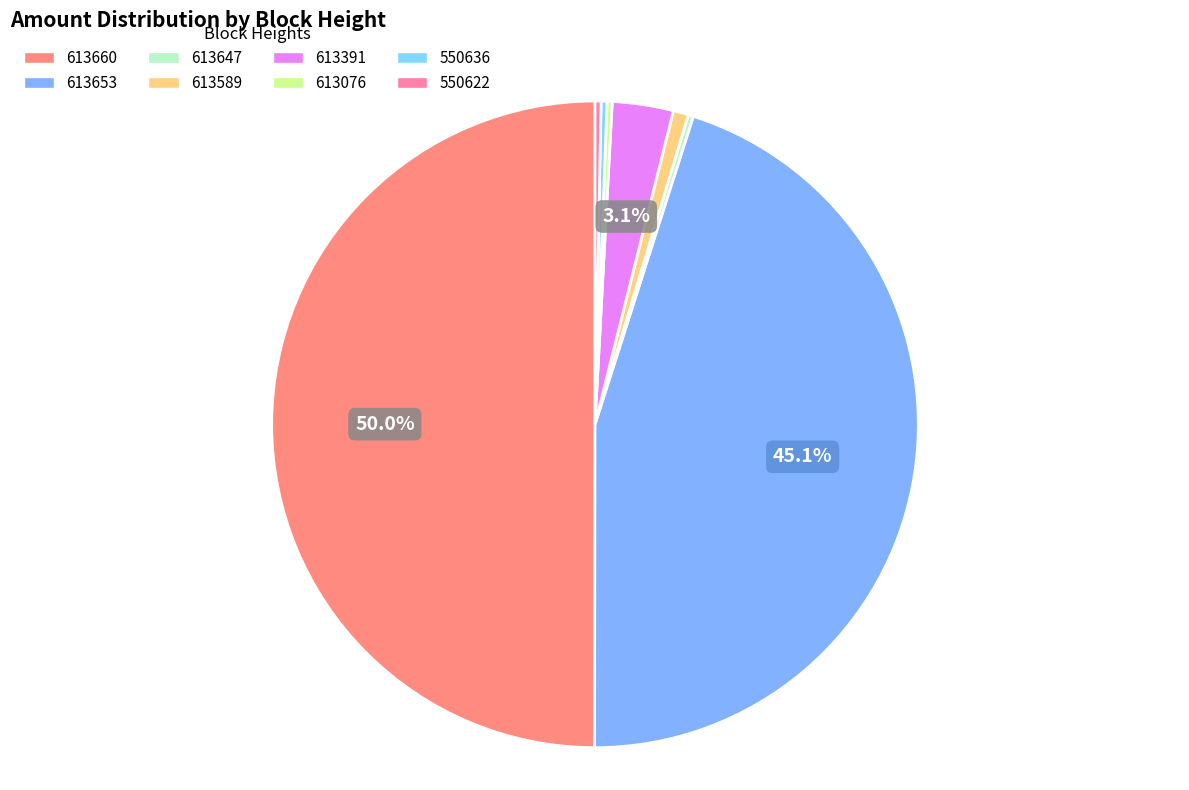

Count the number of slices in the pie.

8